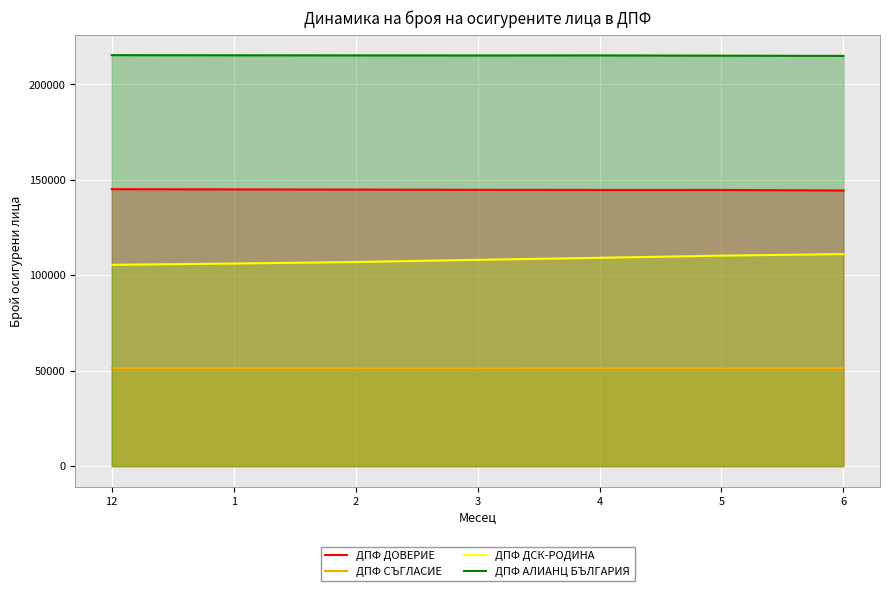

True or false: ДПФ АЛИАНЦ БЪЛГАРИЯ has more than 1 points higher than both neighbors.

False